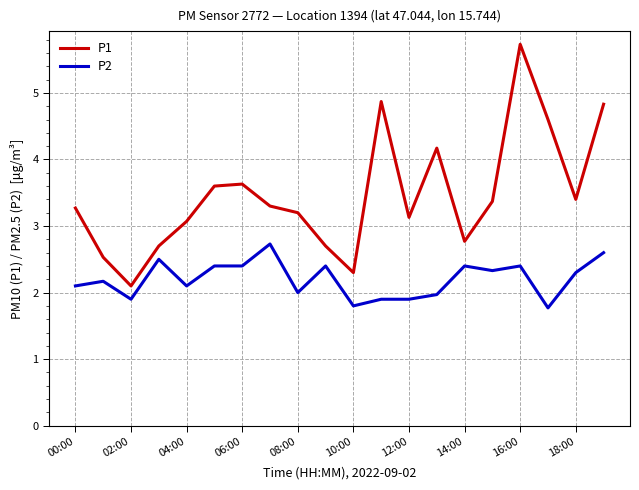

Which series has the widest spread of values?

P1